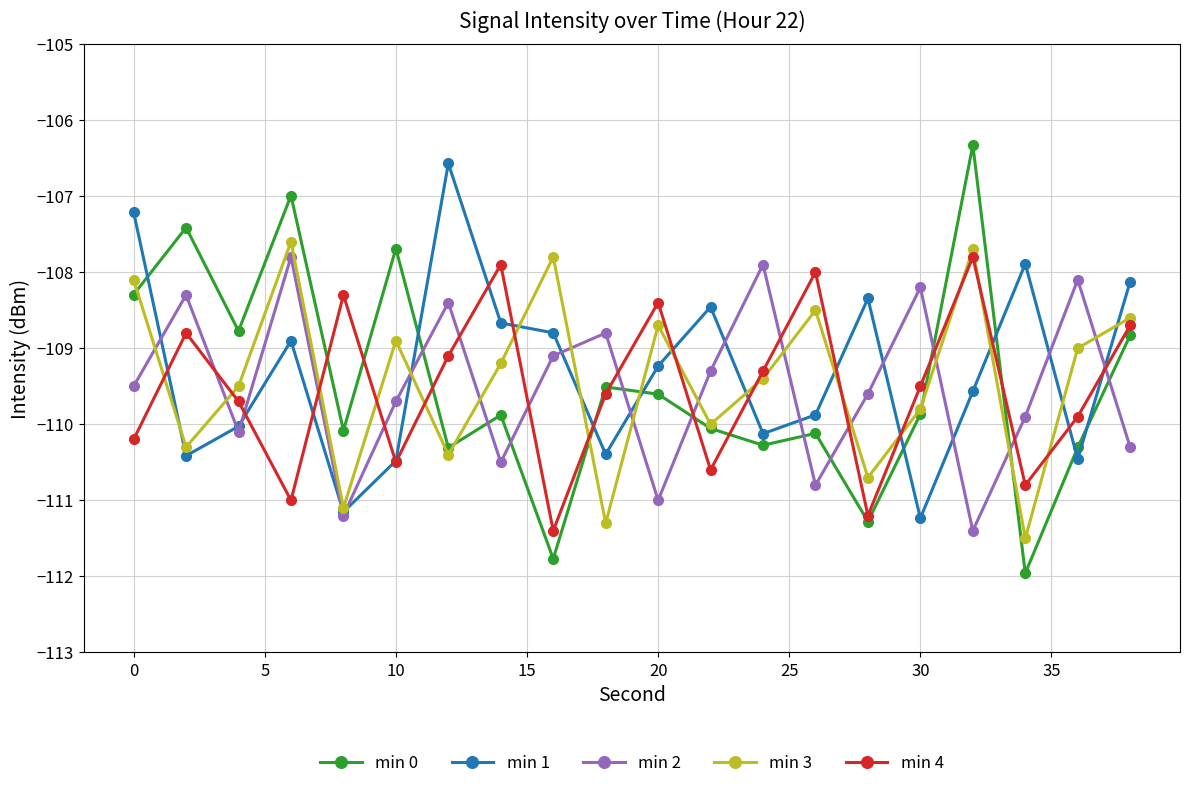

What is the maximum value for min 2?

-107.8